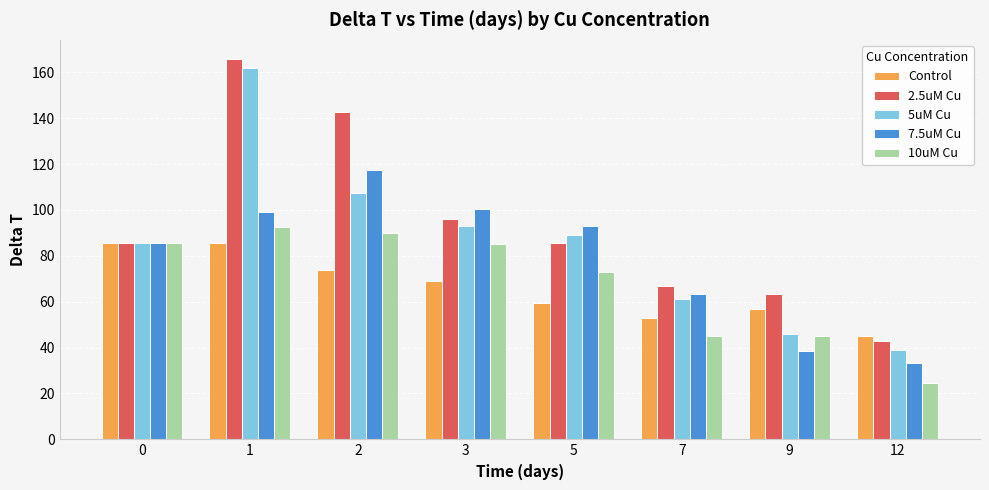

How many distinct data groups are displayed?

5